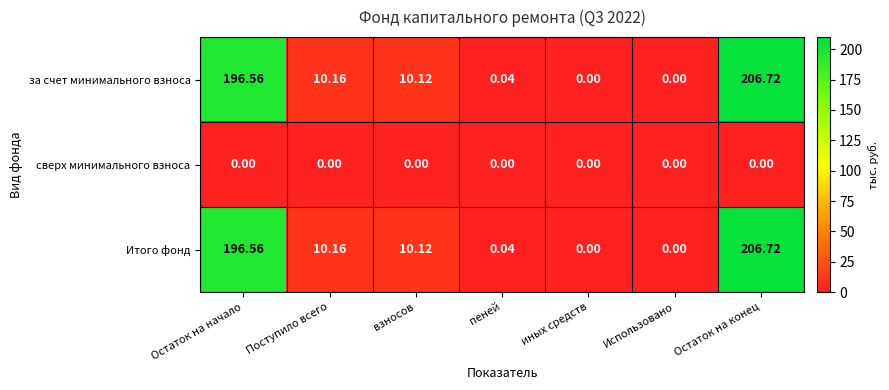

Where does the за счет минимального взноса series first go above 10?

Остаток на начало